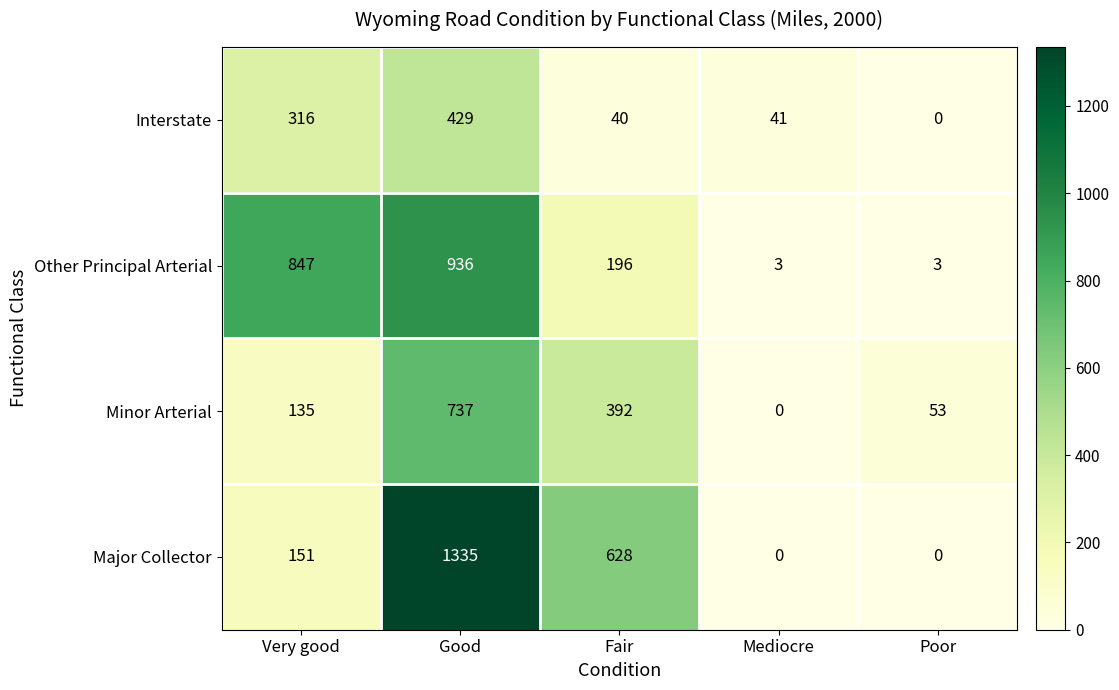

Rank the series by their maximum value, from lowest to highest.

Interstate, Minor Arterial, Other Principal Arterial, Major Collector